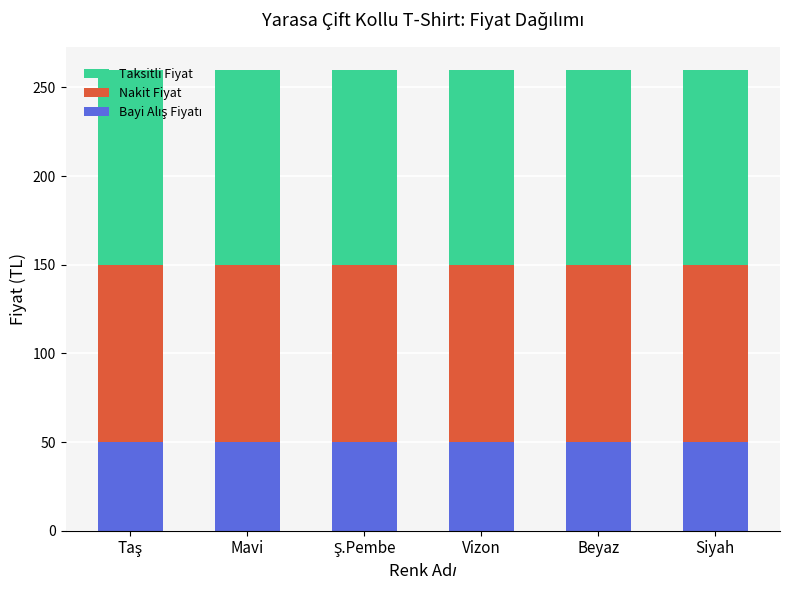

Are the bars grouped side by side (vs. stacked)?

No